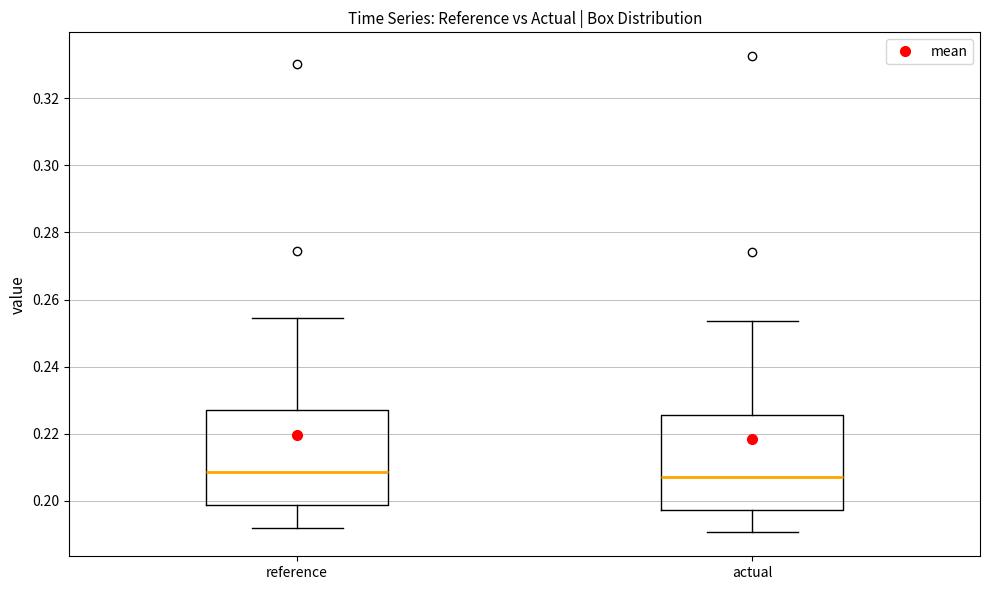

Where does the upper whisker of the box for actual end on the y-axis? The values are not printed on the chart, so give them approximately, as read against the axis.

0.254